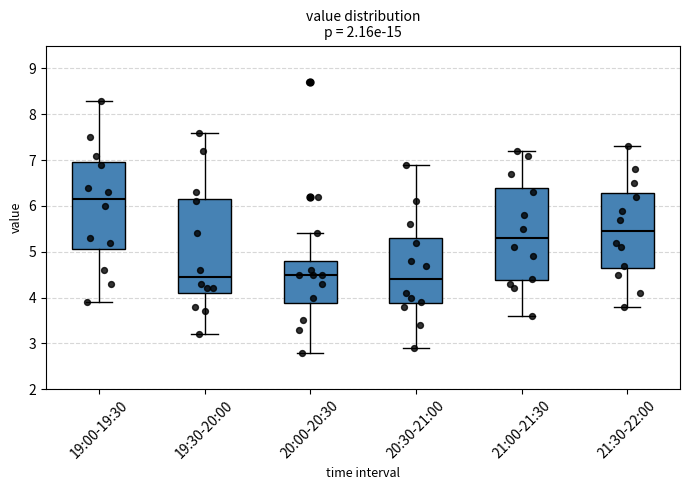

Reading left to right, transcribe this box plot: for each box, give where its median line is, the range the box spans, and where its two whiskers end, as read against the y-axis. The values are not printed on the chart, so give them approximately, as read against the axis.

19:00-19:30: median 6.2, box 5.1 to 7.0, whiskers 3.9 to 8.3
19:30-20:00: median 4.5, box 4.1 to 6.2, whiskers 3.2 to 7.6
20:00-20:30: median 4.5, box 3.9 to 4.8, whiskers 2.8 to 5.4
20:30-21:00: median 4.4, box 3.9 to 5.3, whiskers 2.9 to 6.9
21:00-21:30: median 5.3, box 4.4 to 6.4, whiskers 3.6 to 7.2
21:30-22:00: median 5.5, box 4.7 to 6.3, whiskers 3.8 to 7.3